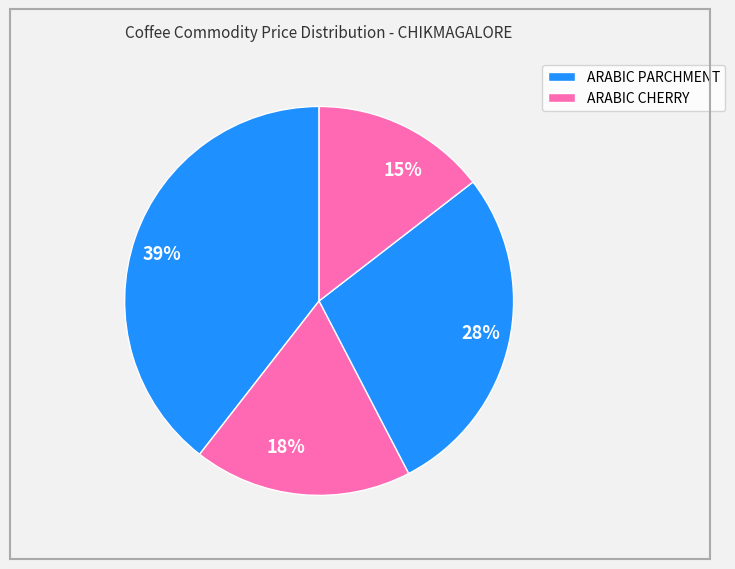

To the nearest percent, what is the difference between the 28% and 18% slice percentages?

10%